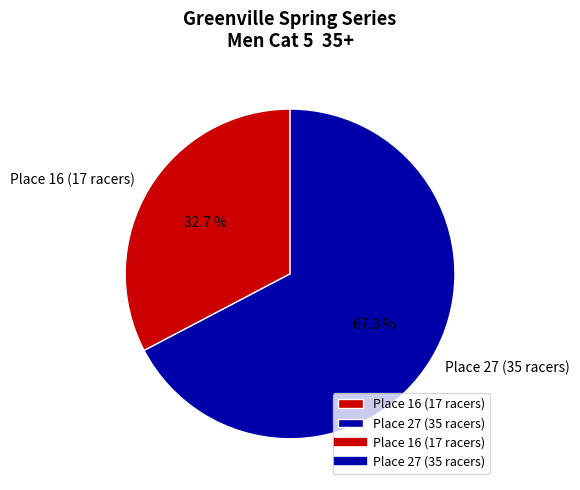

Which category accounts for the majority?

Place 27 (35 racers)